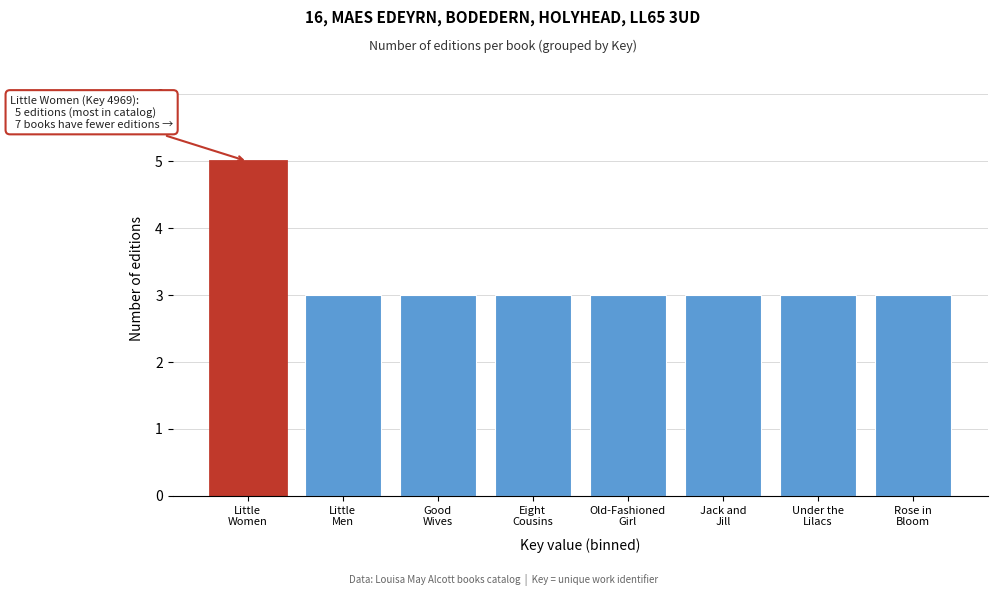

Reading left to right, what are all the values shown in this chart?

5	3	3	3	3	3	3	3